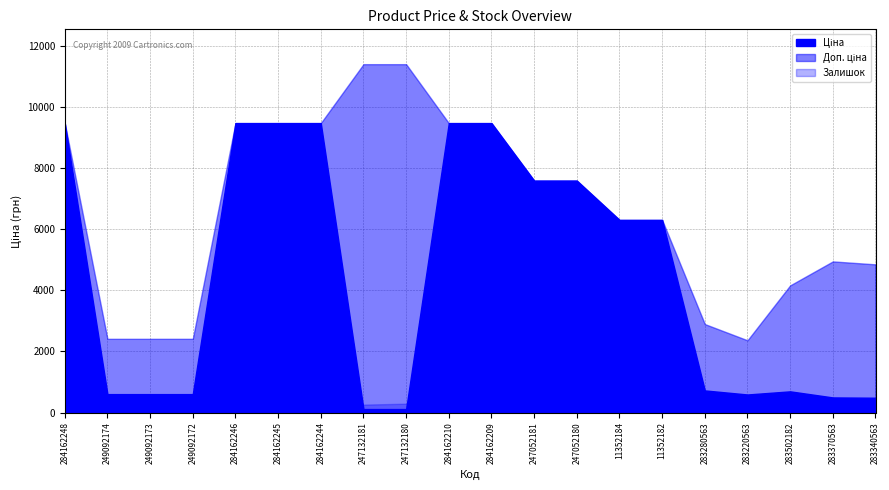

Which label corresponds to the largest value in the chart?

247132181